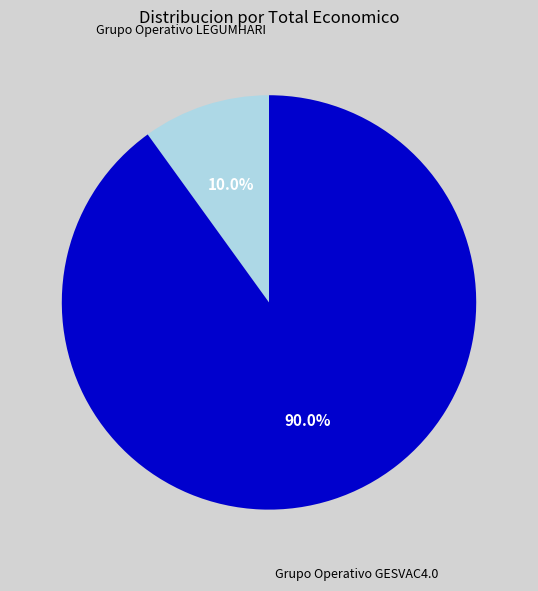

To the nearest percent, what is the difference between the largest and smallest slice percentages?

80%